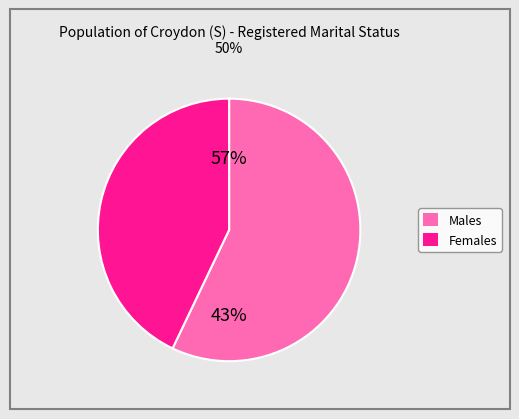

To the nearest percent, what is the combined percentage of Males and Females?

100%